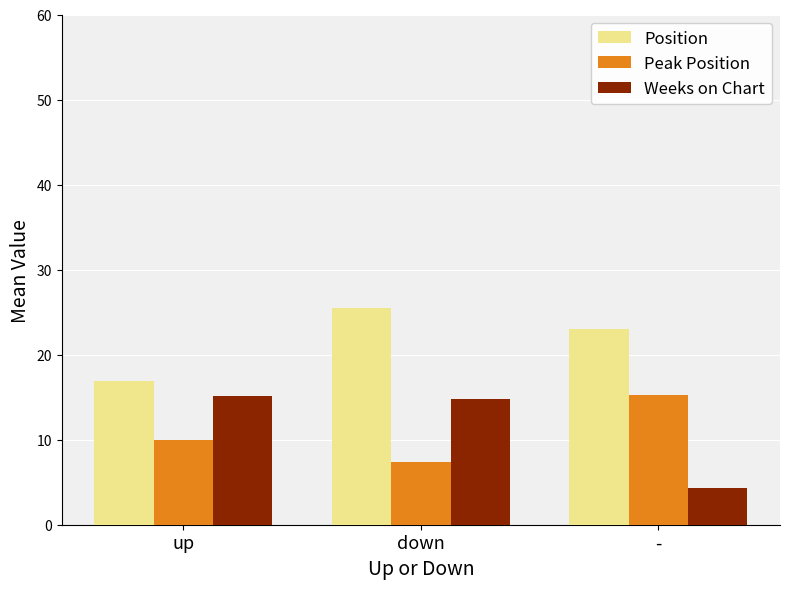

Rank the series at down from highest to lowest value.

Position, Weeks on Chart, Peak Position